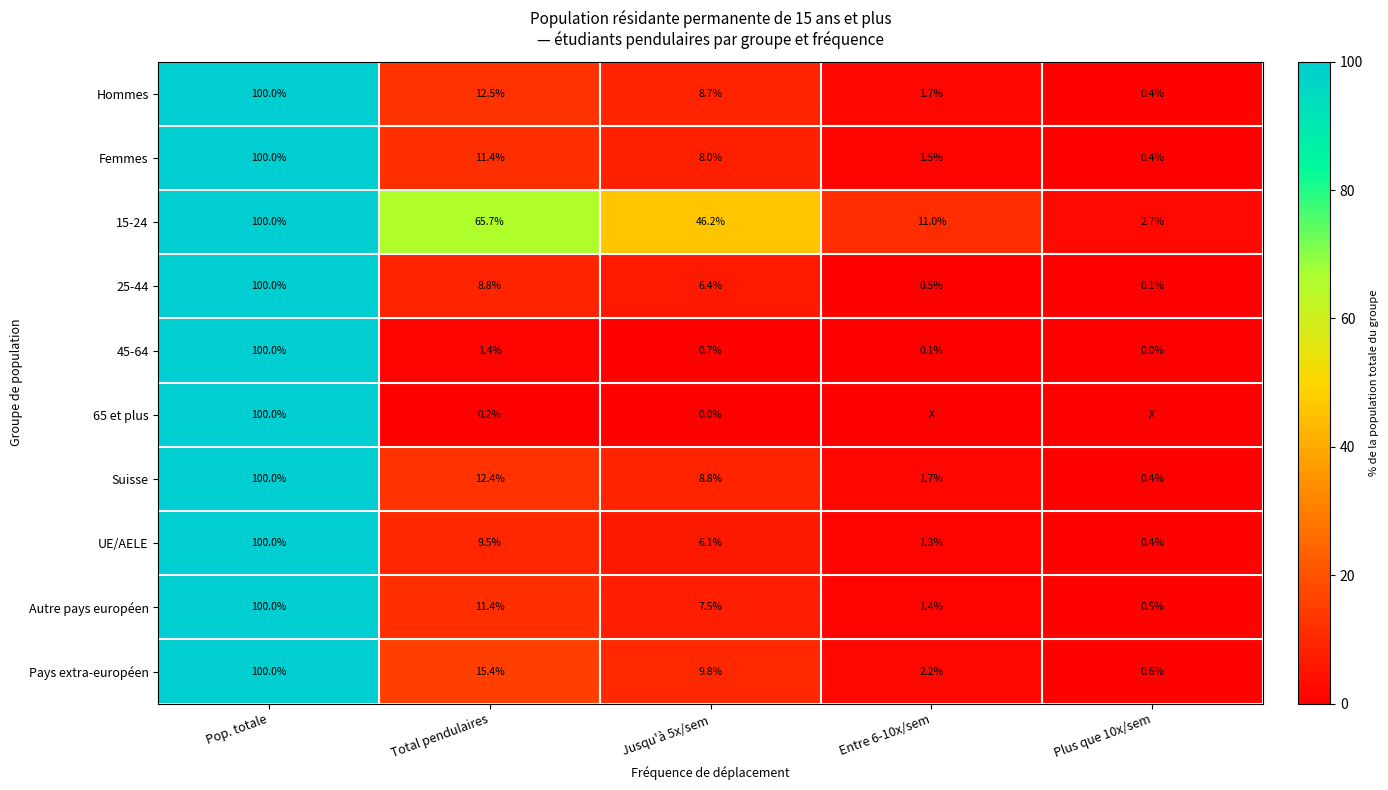

Which series changed the most between Total pendulaires and Jusqu'à 5x/sem?

15-24